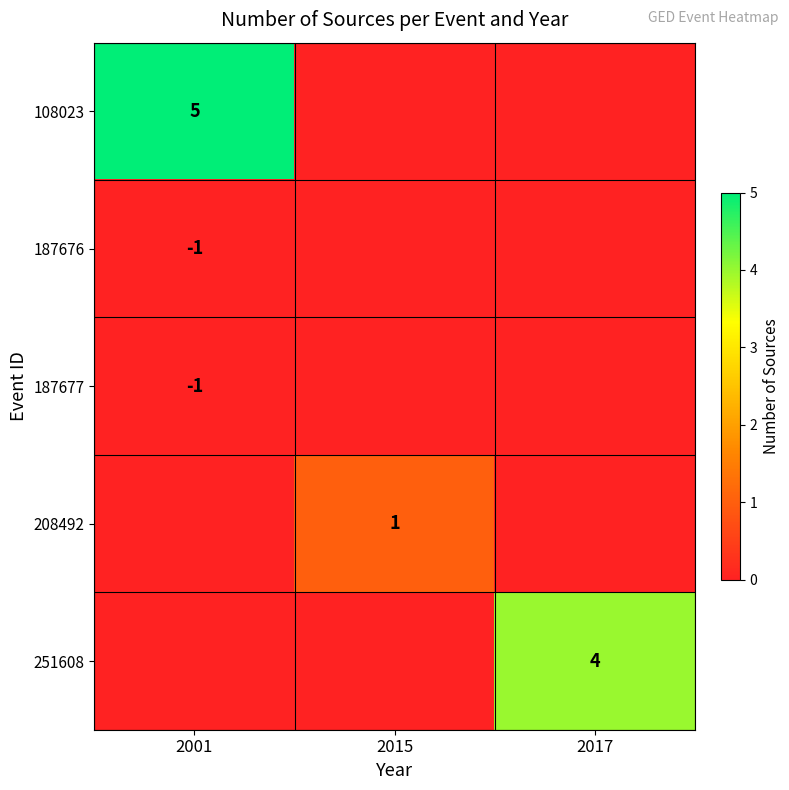

Is it true that 187676 equals -1 at 2001?

True